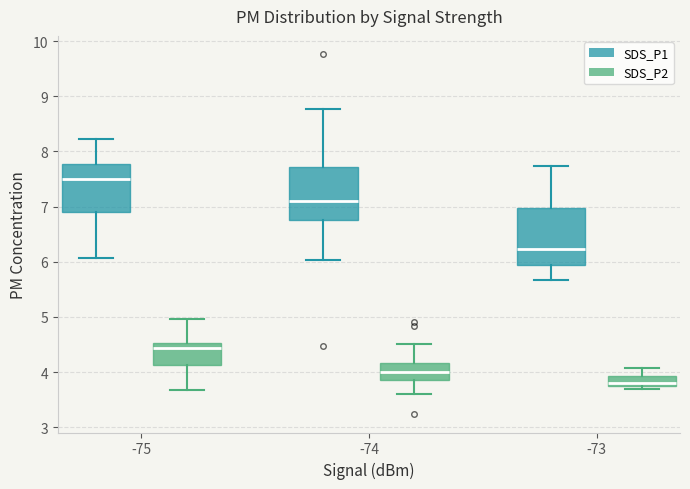

Reading left to right, read every box against the y-axis: the position of its median line, the range the box covers, and the ends of its whiskers. The values are not printed on the chart, so give them approximately, as read against the axis.

-75 (SDS_P1): median 7.5, box 6.9 to 7.8, whiskers 6.1 to 8.2
-75 (SDS_P2): median 4.4, box 4.1 to 4.5, whiskers 3.7 to 5.0
-74 (SDS_P1): median 7.1, box 6.8 to 7.7, whiskers 6.0 to 8.8
-74 (SDS_P2): median 4.0, box 3.8 to 4.2, whiskers 3.6 to 4.5
-73 (SDS_P1): median 6.2, box 6.0 to 7.0, whiskers 5.7 to 7.7
-73 (SDS_P2): median 3.8 (just above the box's lower edge), box 3.8 to 3.9, whiskers 3.7 to 4.1